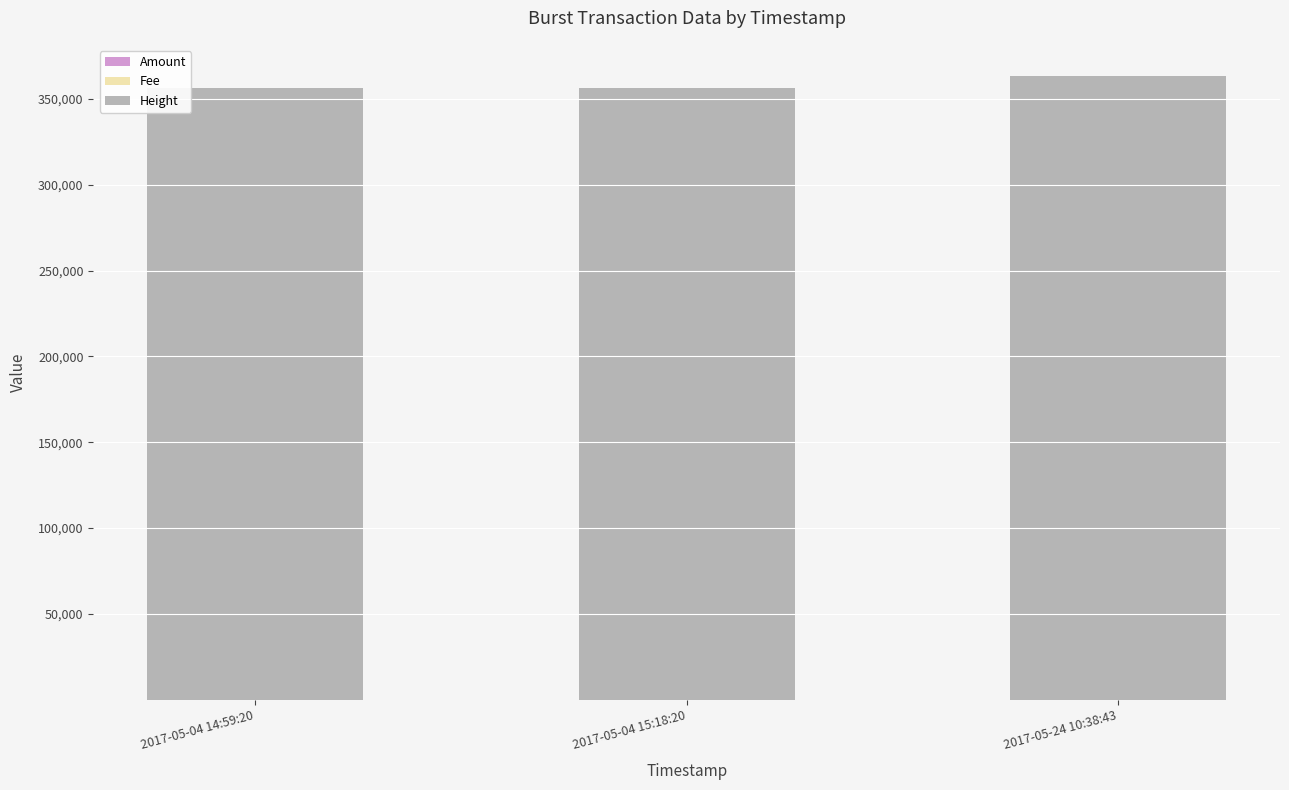

What is the total value across all series at 2017-05-04 14:59:20?

356345